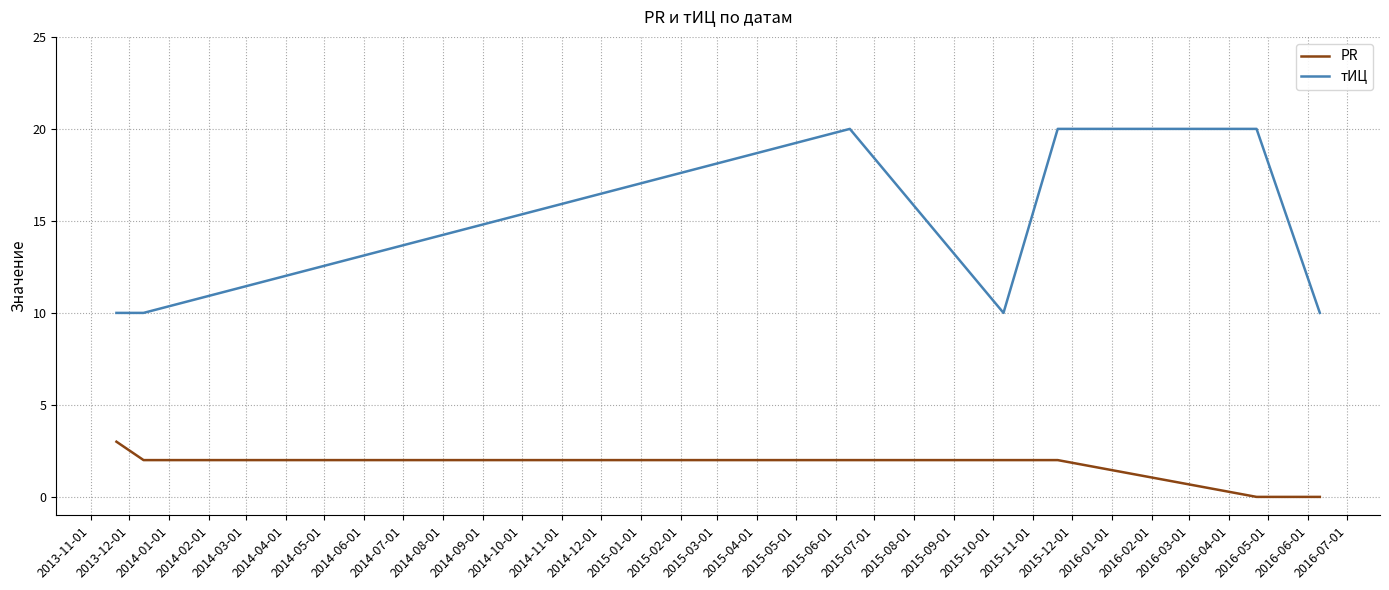

What is the minimum value for тИЦ?

10